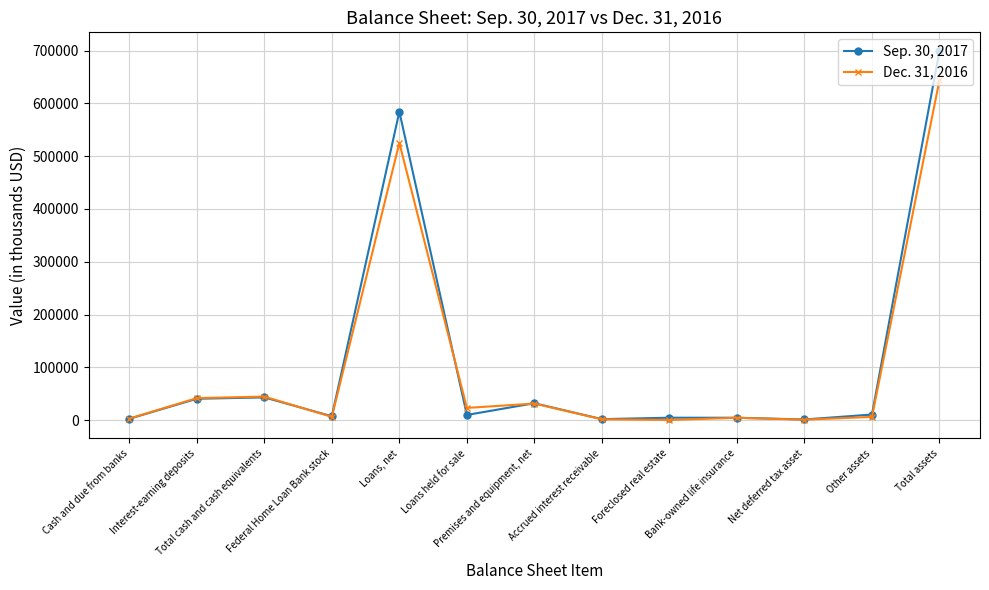

What is the maximum value shown in the chart?

699653